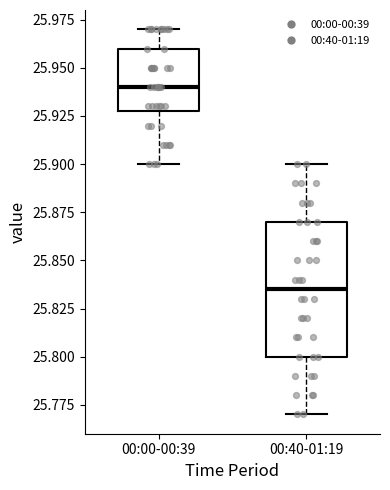

Which box's median line is the highest?

00:00-00:39